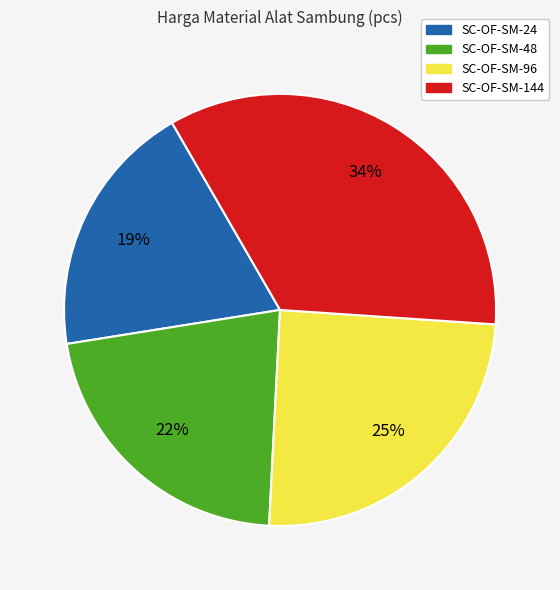

Which has a higher value, SC-OF-SM-144 or SC-OF-SM-96?

SC-OF-SM-144